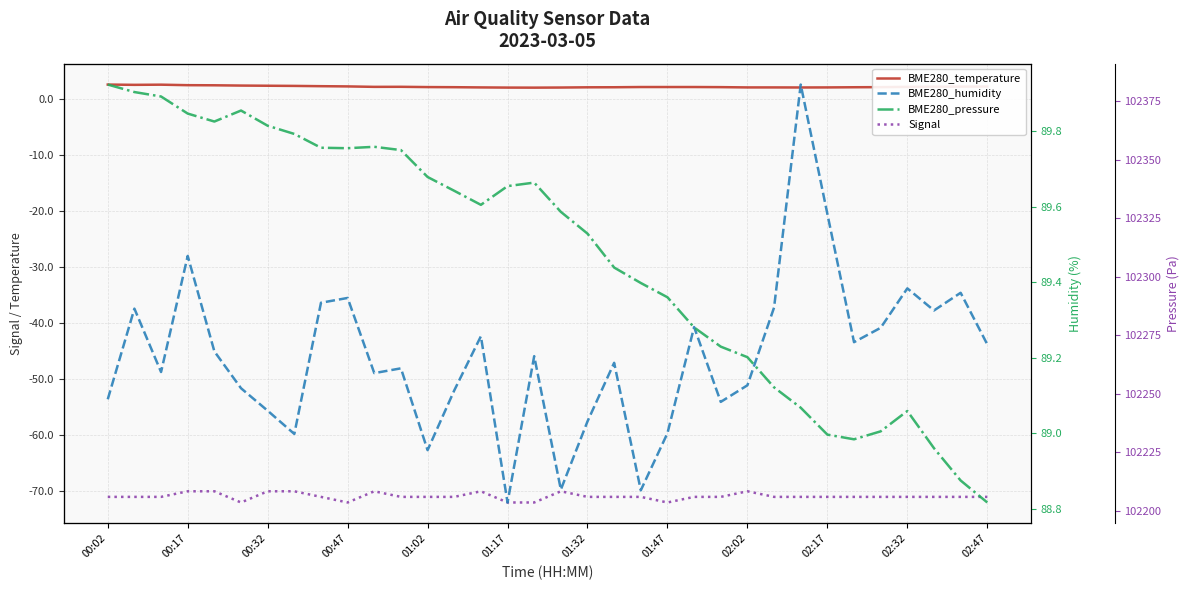

True or false: BME280_pressure and BME280_temperature cross at least once.

False